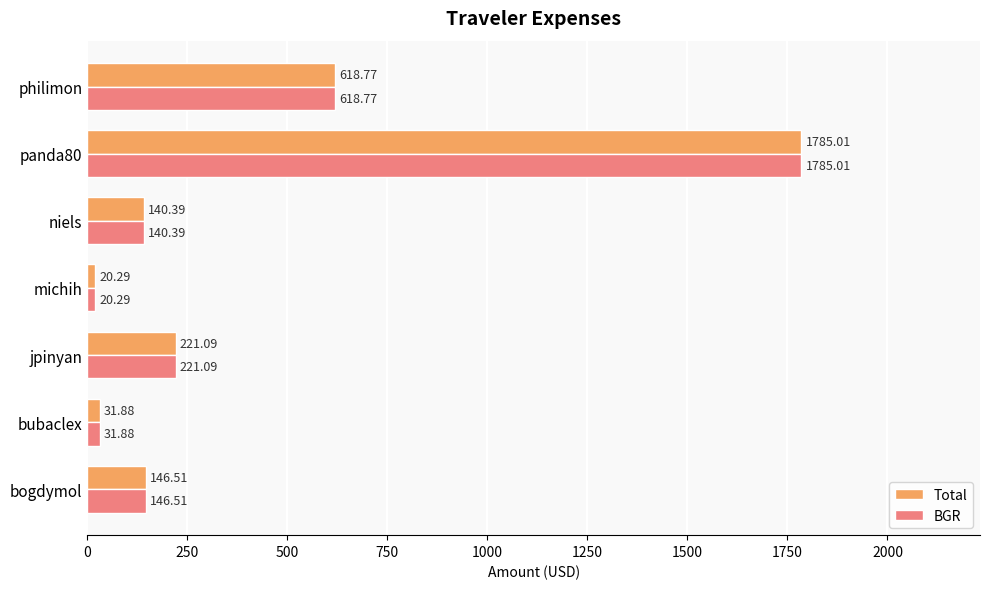

Is the value of BGR at philimon greater than the value of Total at bogdymol?

Yes